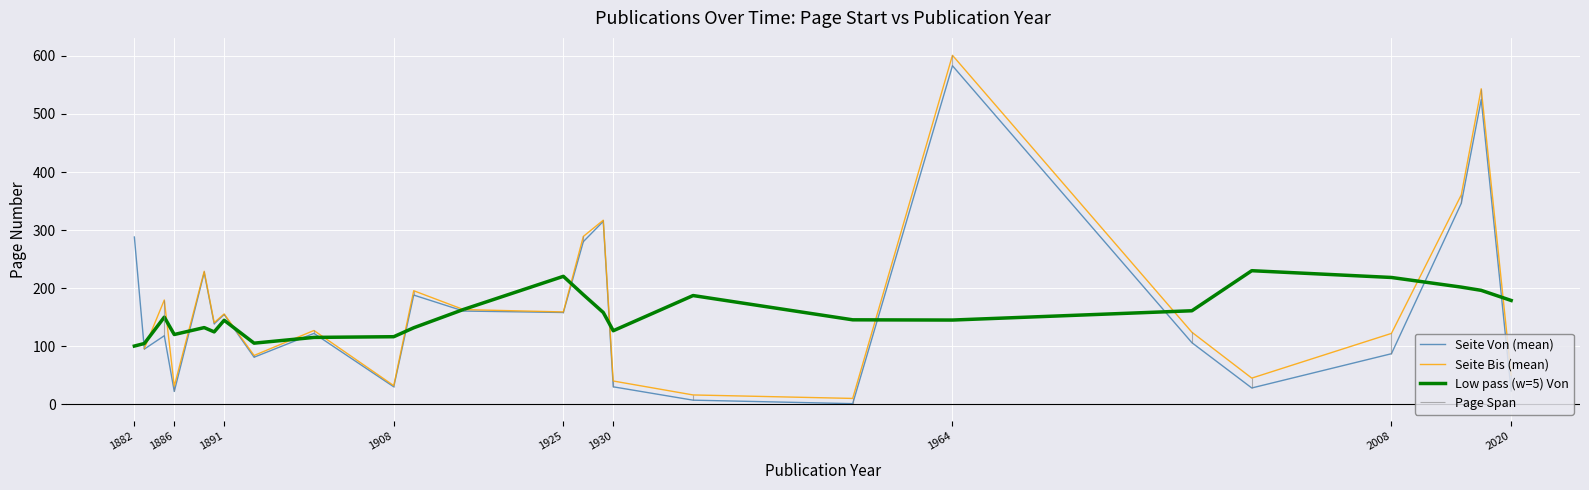

The Seite Von (mean) series shows 229.2 at 1925. True or false?

False